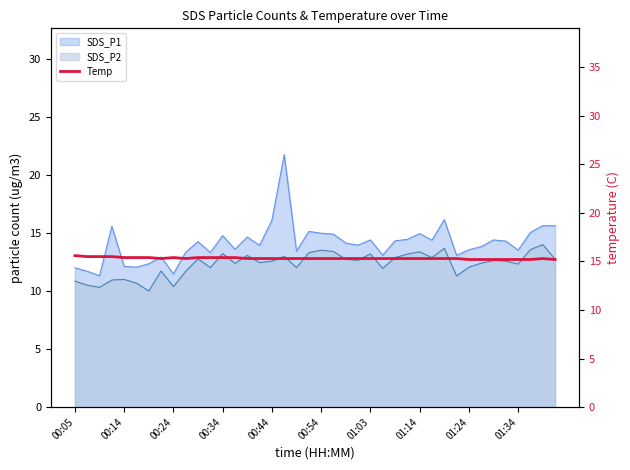

Reading left to right, what are all the values shown in this chart?

15.6	15.5	15.5	15.5	15.4	15.4	15.4	15.3	15.4	15.3	15.4	15.4	15.4	15.4	15.3	15.3	15.3	15.3	15.3	15.3	15.3	15.3	15.3	15.3	15.3	15.3	15.3	15.3	15.3	15.3	15.3	15.3	15.2	15.2	15.2	15.2	15.2	15.2	15.3	15.2